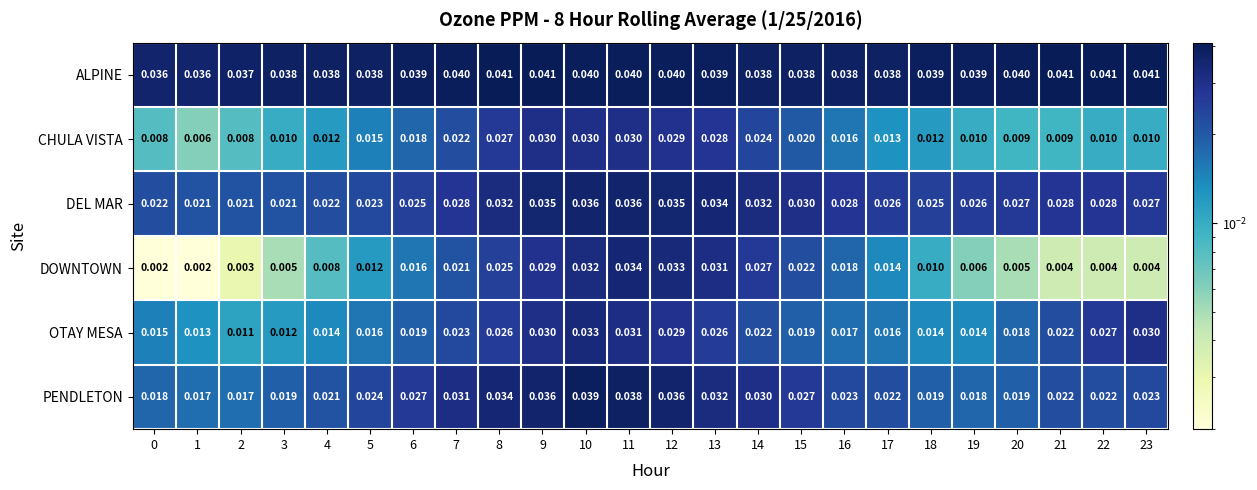

Which series has the widest spread of values?

DOWNTOWN